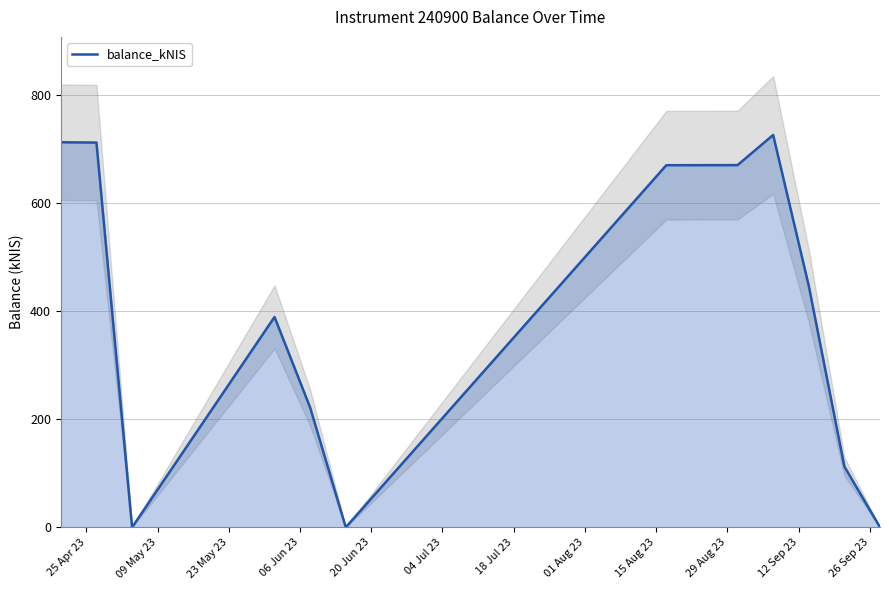

What is the average value?

410.5